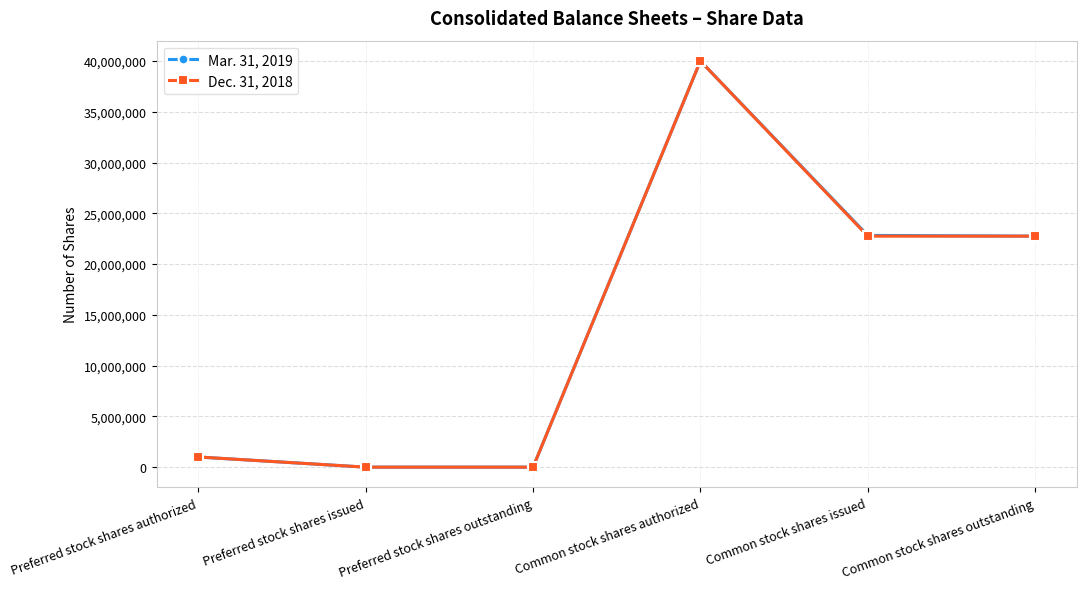

Where is the first local maximum for Mar. 31, 2019?

Common stock shares authorized